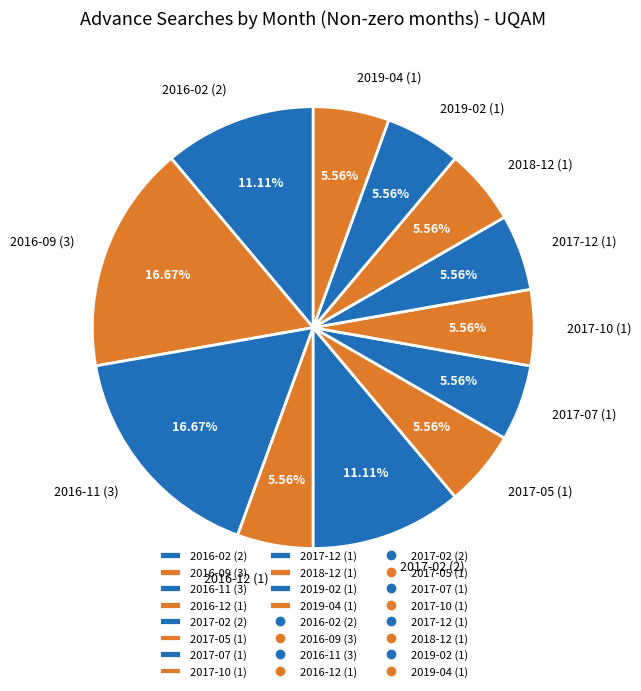

True or false: 2016-11 accounts for 17% of the total.

True